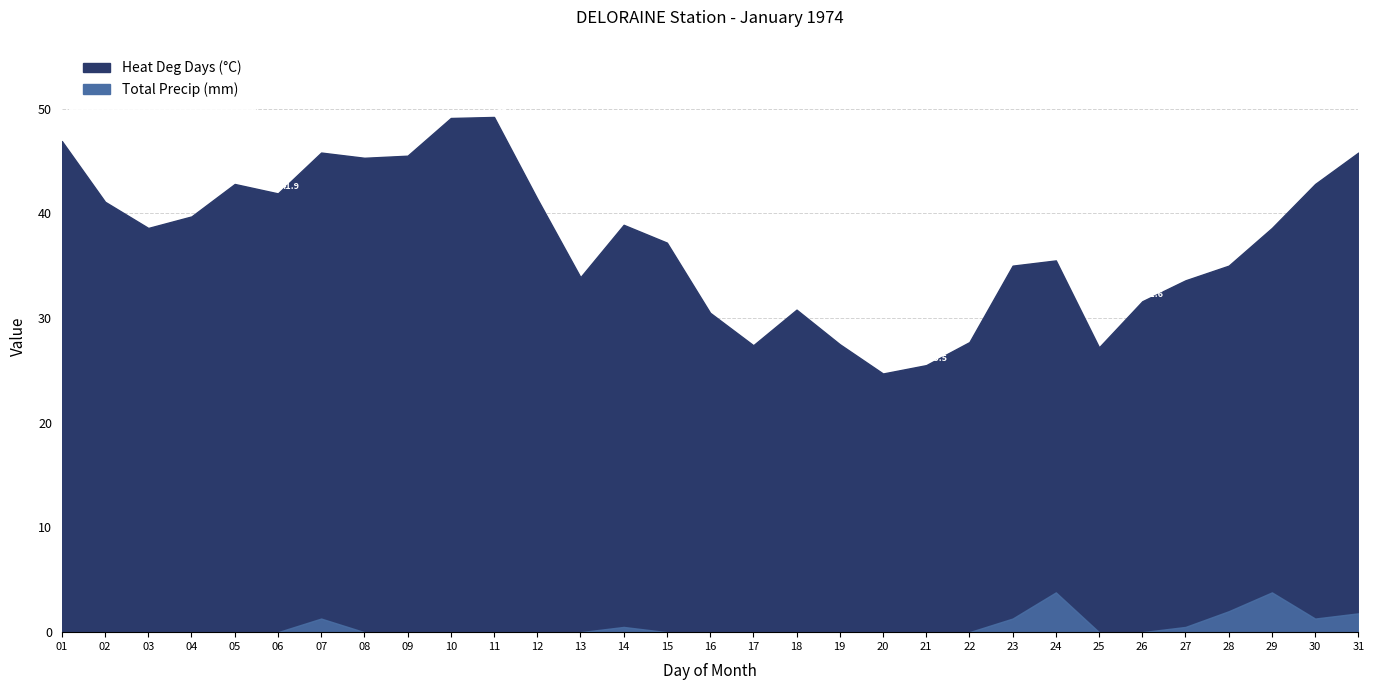

Reading right to left, what are all the values shown in this chart?

Heat Deg Days (°C): 45.8	42.8	38.6	35.0	33.6	31.6	27.2	35.5	35.0	27.7	25.5	24.7	27.5	30.8	27.4	30.5	37.2	38.9	33.9	41.4	49.2	49.1	45.5	45.3	45.8	41.9	42.8	39.7	38.6	41.1	46.9
Total Precip (mm): 1.8	1.3	3.8	2.0	0.5	0.0	0.0	3.8	1.3	0.0	0.0	0.0	0.0	0.0	0.0	0.0	0.0	0.5	0.0	0.0	0.0	0.0	0.0	0.0	1.3	0.0	0.0	0.0	0.0	0.0	0.0